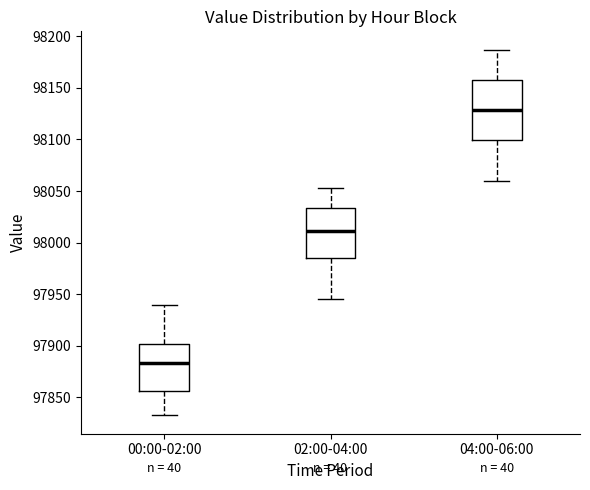

Where is the upper edge of the box for 00:00-02:00 on the y-axis? The values are not printed on the chart, so give them approximately, as read against the axis.

97900